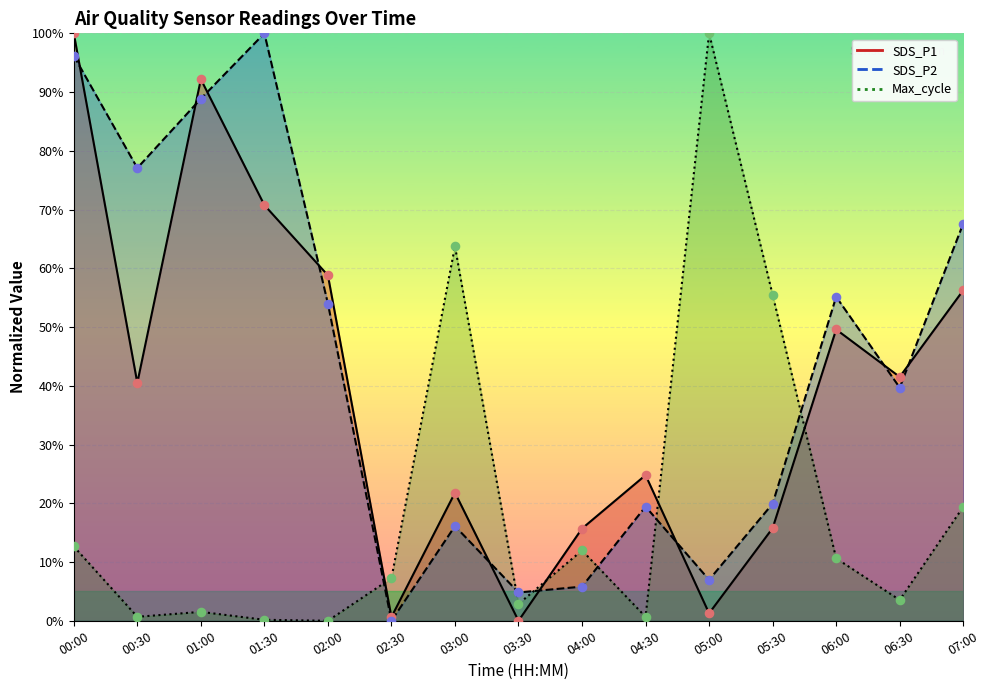

What are all the series names shown in the legend?

SDS_P1, SDS_P2, Max_cycle